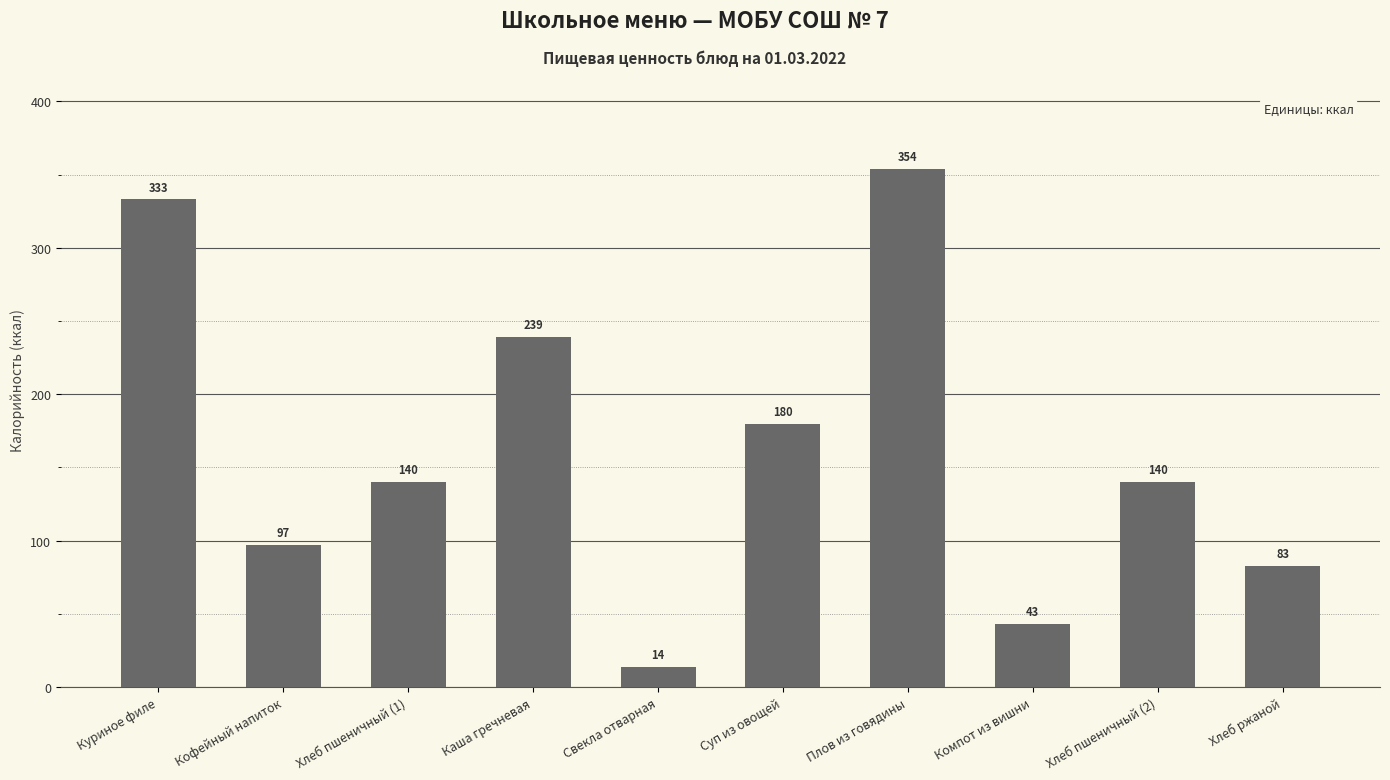

The chart shows a value of 83 at Хлеб ржаной. True or false?

True